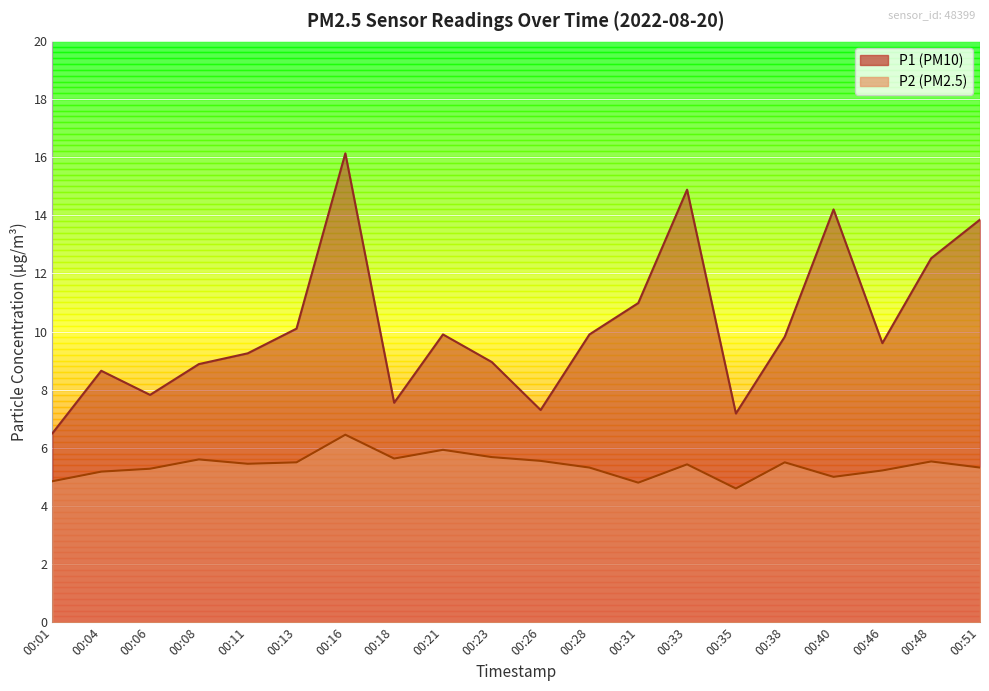

Reading left to right, what are all the values shown in this chart?

P1: 00:01=6.5	00:04=8.7	00:06=7.8	00:08=8.9	00:11=9.2	00:13=10.1	00:16=16.1	00:18=7.5	00:21=9.9	00:23=8.9	00:26=7.3	00:28=9.9	00:31=11.0	00:33=14.9	00:35=7.2	00:38=9.8	00:40=14.2	00:46=9.6	00:48=12.5	00:51=13.8
P2: 00:01=4.8	00:04=5.2	00:06=5.3	00:08=5.6	00:11=5.5	00:13=5.5	00:16=6.5	00:18=5.6	00:21=5.9	00:23=5.7	00:26=5.5	00:28=5.3	00:31=4.8	00:33=5.4	00:35=4.6	00:38=5.5	00:40=5.0	00:46=5.2	00:48=5.5	00:51=5.3